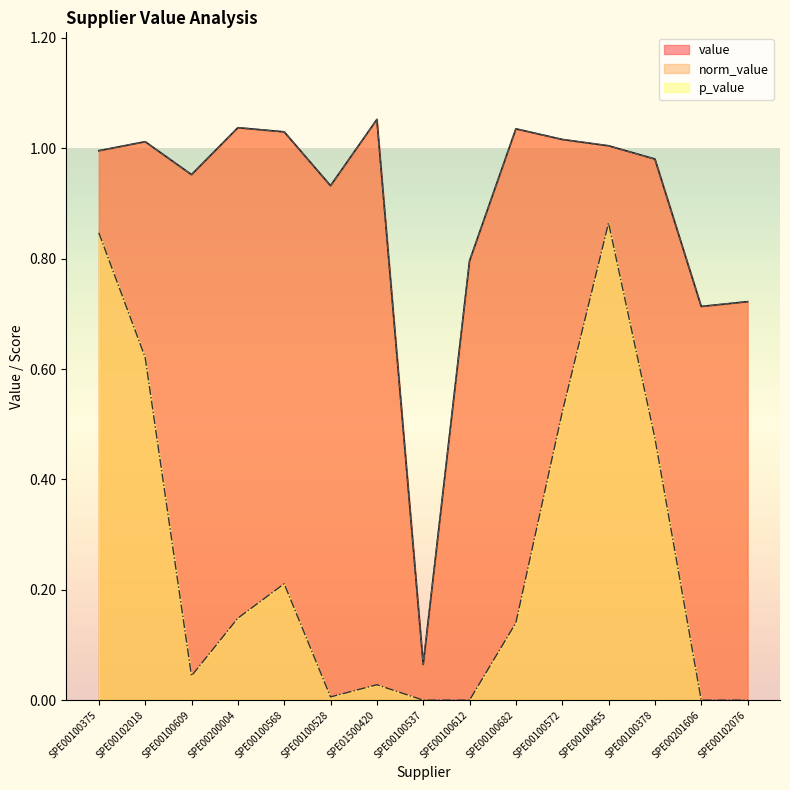

What is the difference between the maximum and minimum values in the norm_value series?

1.0